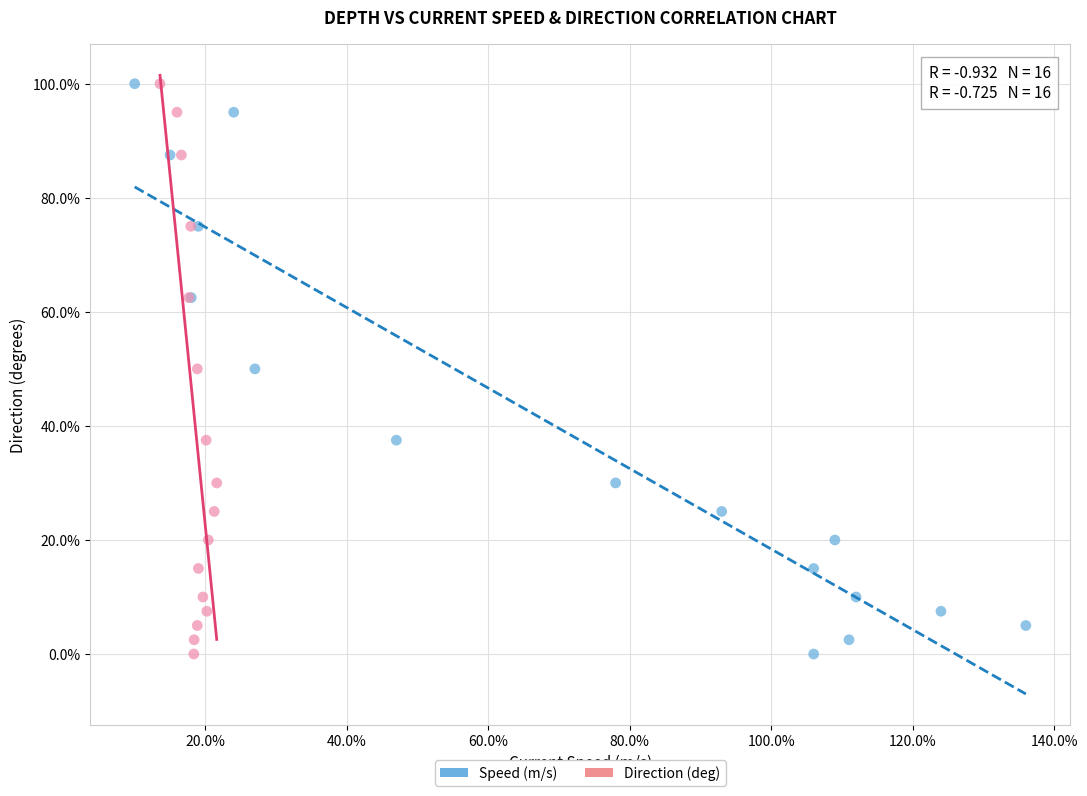

What are all the series names shown in the legend?

Speed (m/s), Direction (deg)